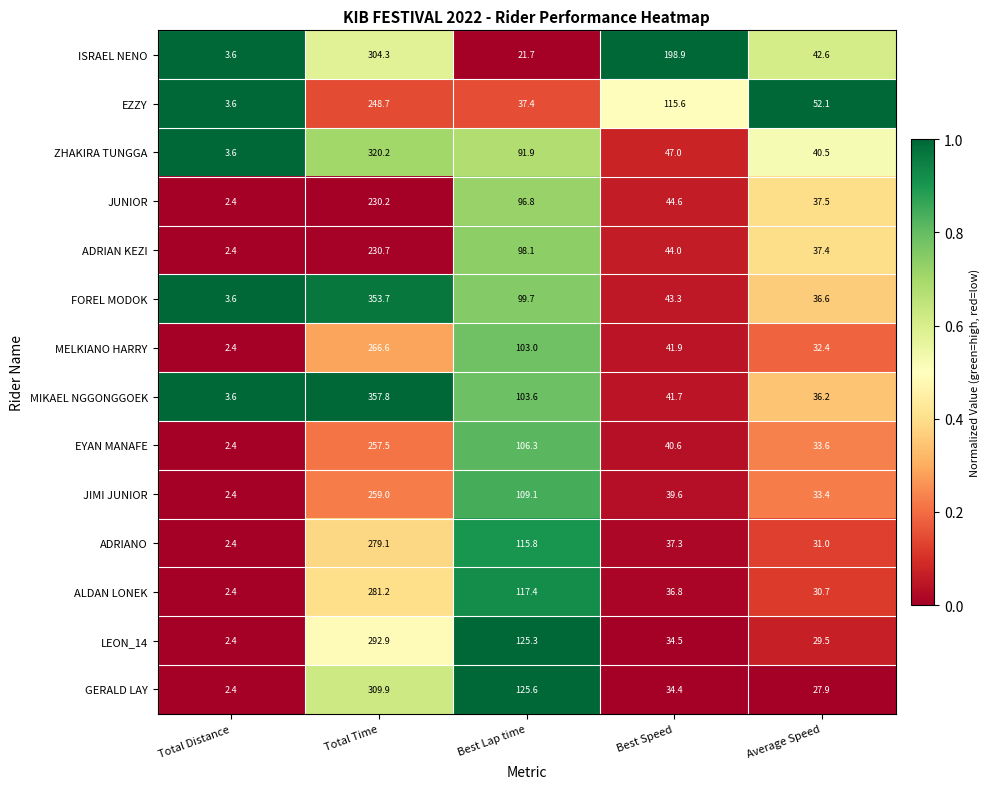

True or false: GERALD LAY has a value of 2.4 at Total Distance.

True